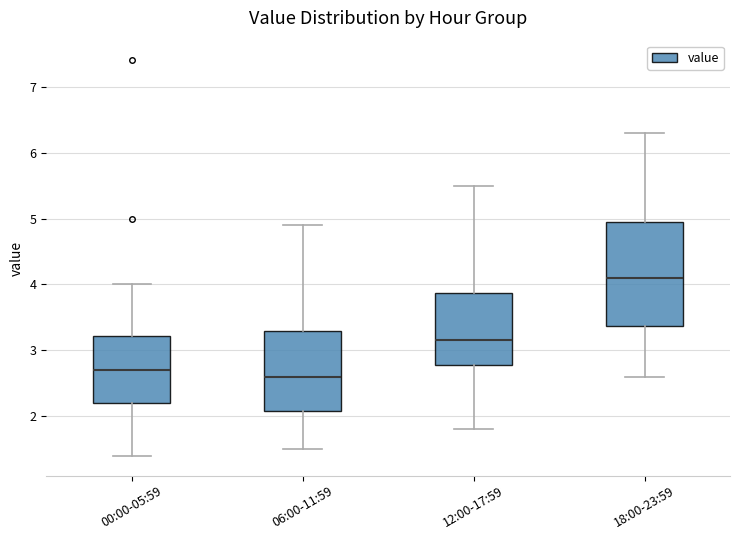

Reading left to right, read every box against the y-axis: the position of its median line, the range the box covers, and the ends of its whiskers. The values are not printed on the chart, so give them approximately, as read against the axis.

00:00-05:59: median 2.7, box 2.2 to 3.2, whiskers 1.4 to 4.0
06:00-11:59: median 2.6, box 2.1 to 3.3, whiskers 1.5 to 4.9
12:00-17:59: median 3.2, box 2.8 to 3.9, whiskers 1.8 to 5.5
18:00-23:59: median 4.1, box 3.4 to 5.0, whiskers 2.6 to 6.3